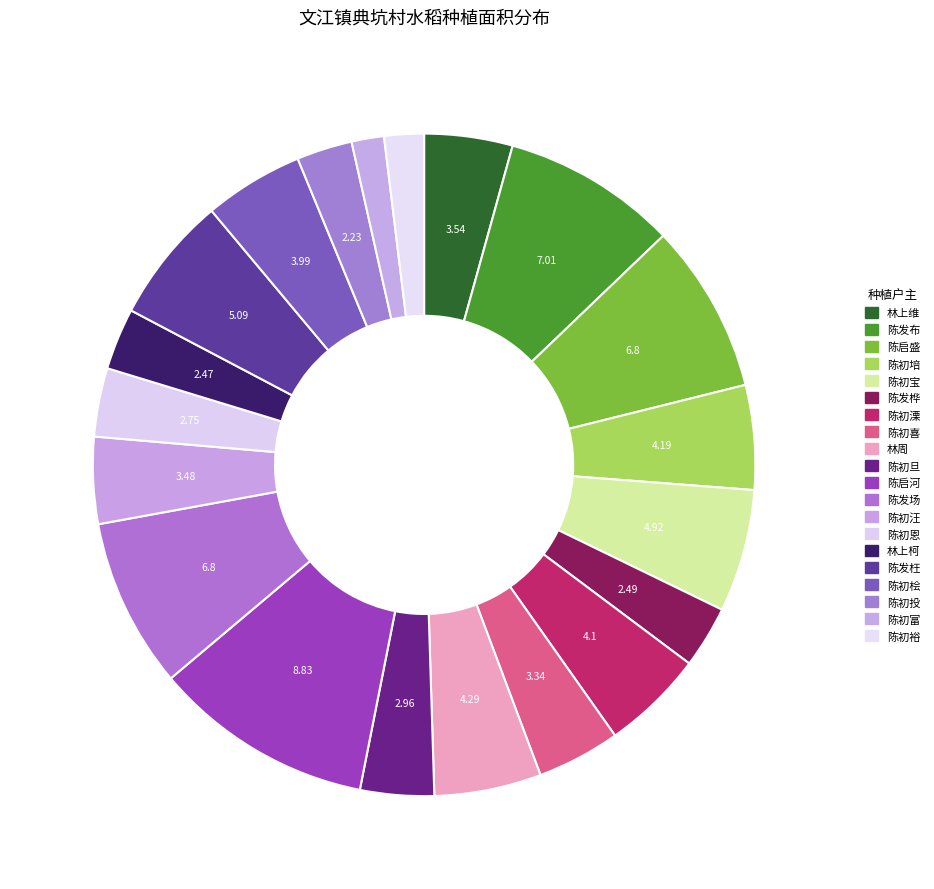

Count the number of slices in the pie.

20